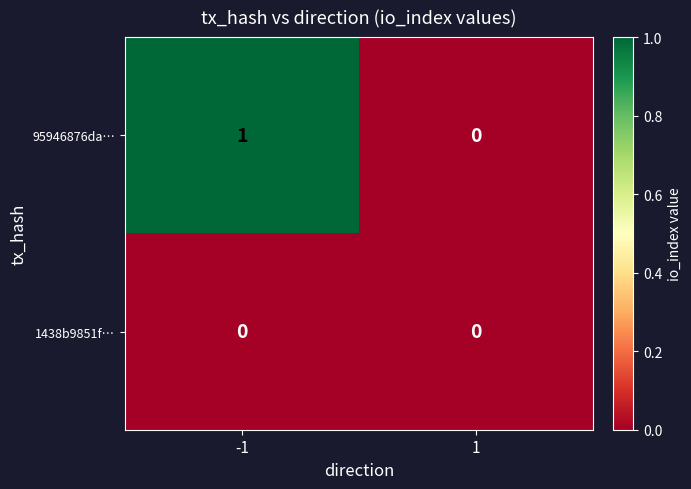

List the series in order of their peak value, highest first.

95946876da…, 1438b9851f…